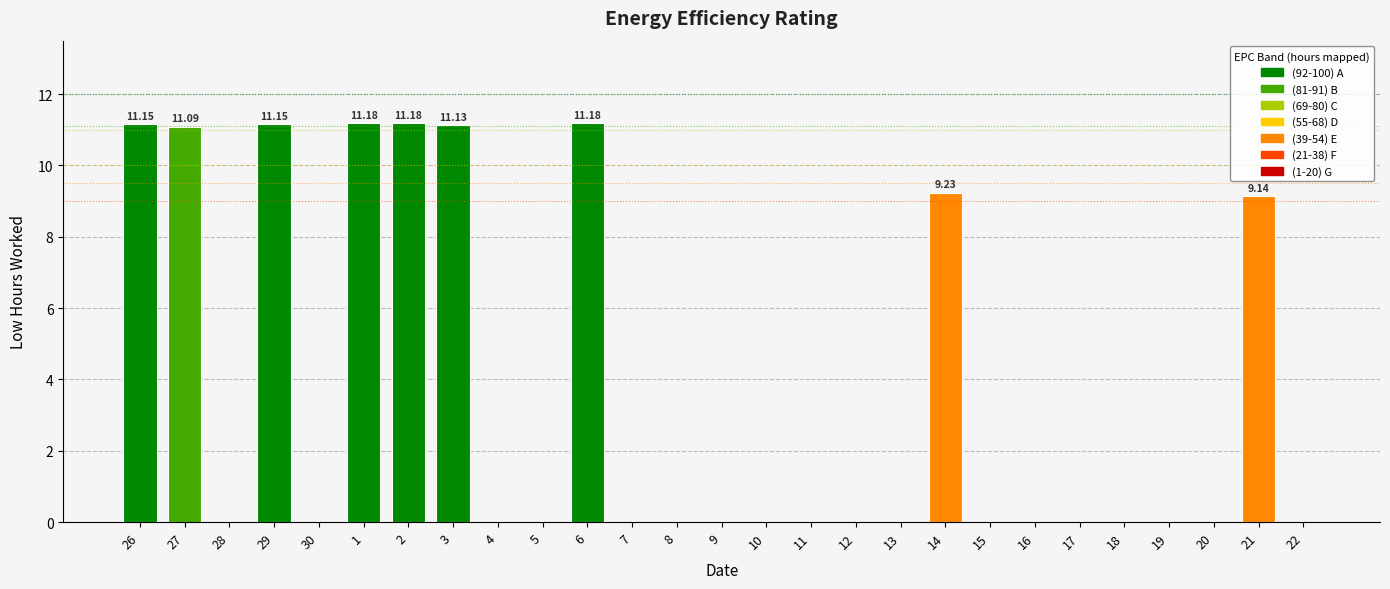

What is the change in value from 30 to 21?

+9.1